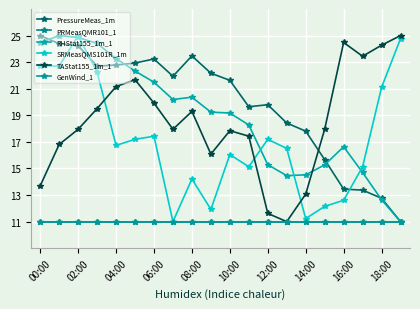

At how many categories does at least one series exceed 11?

20